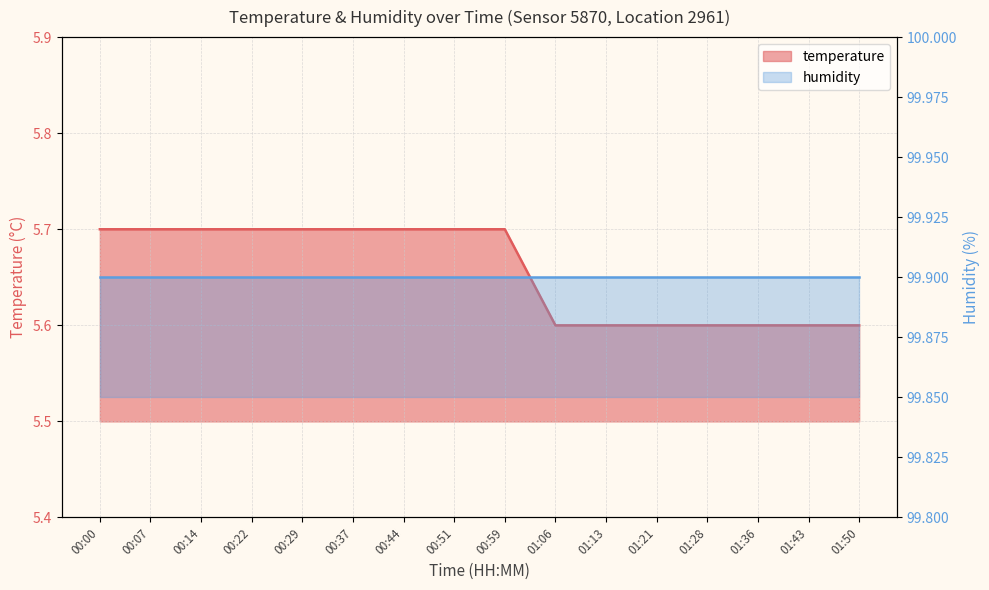

What is the label of the 8th point from the right?

00:59